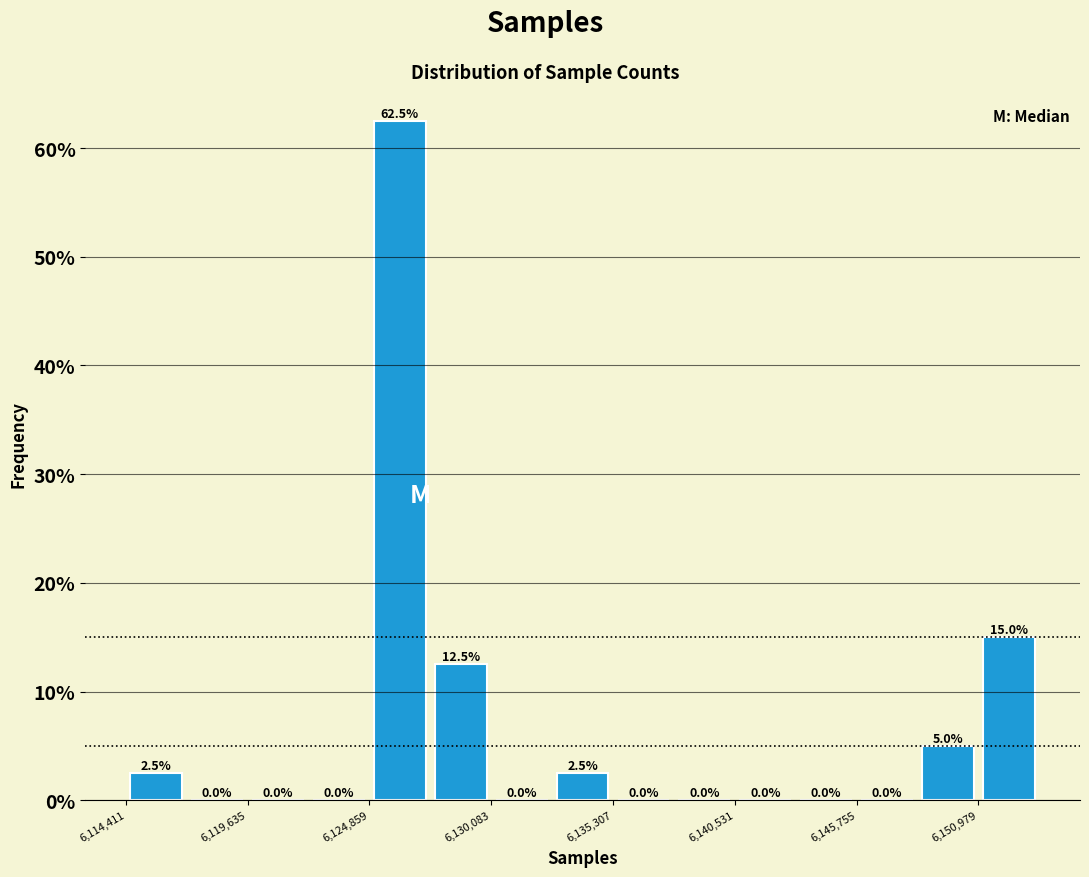

Read against the x-axis, roughly where is the centre of the tallest bar?

6126000